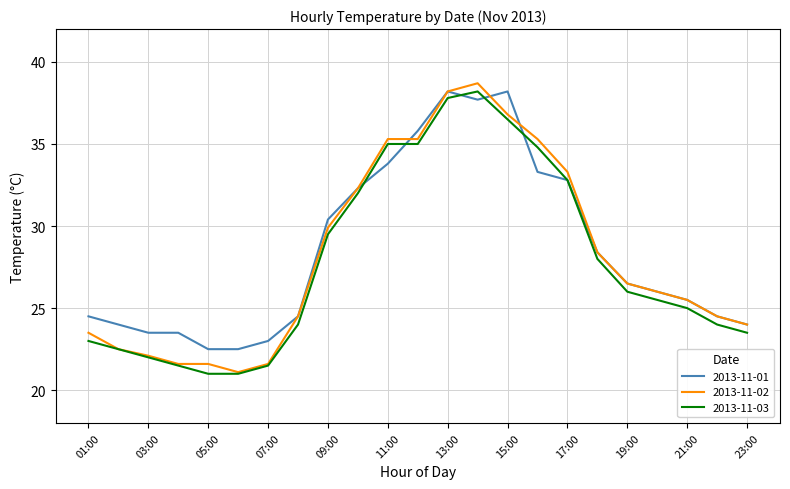

What is the lowest value of the 2013-11-01 series?

22.5